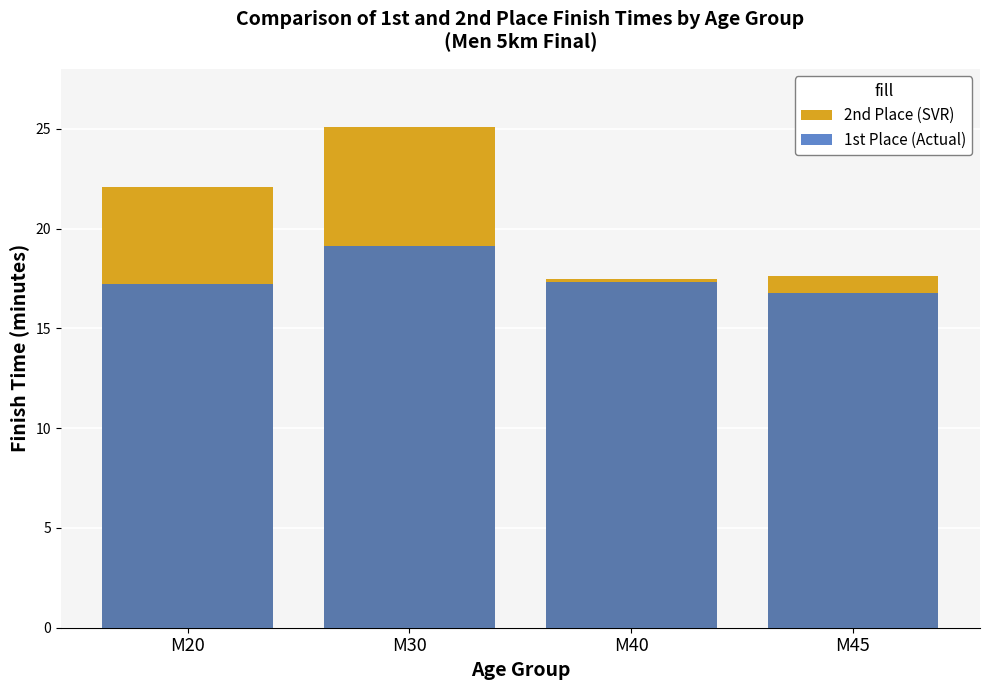

What is the difference between the maximum and minimum values in the 1st Place (Actual) series?

2.3